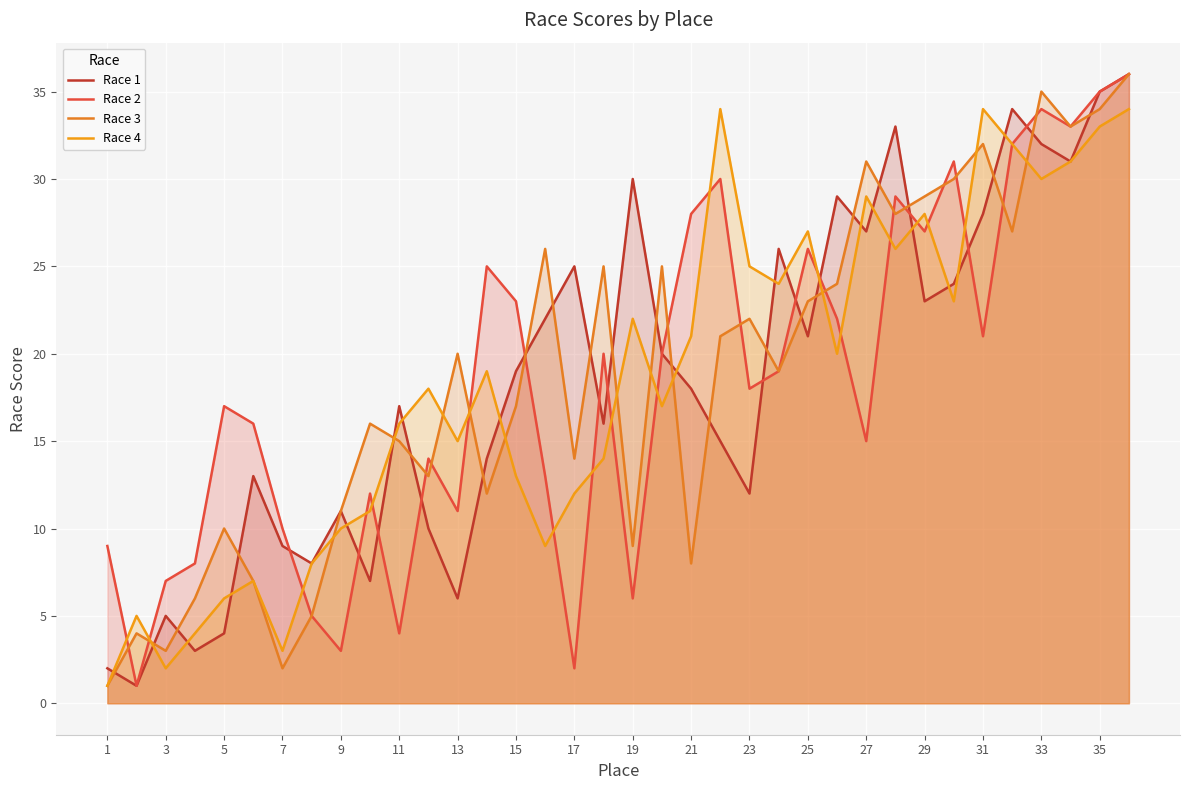

What value does the Race 4 series have at 21?

21